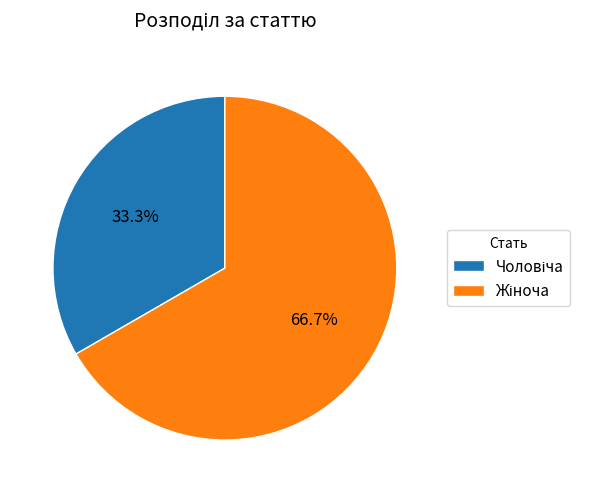

Is there any slice that represents more than half of the pie?

Yes